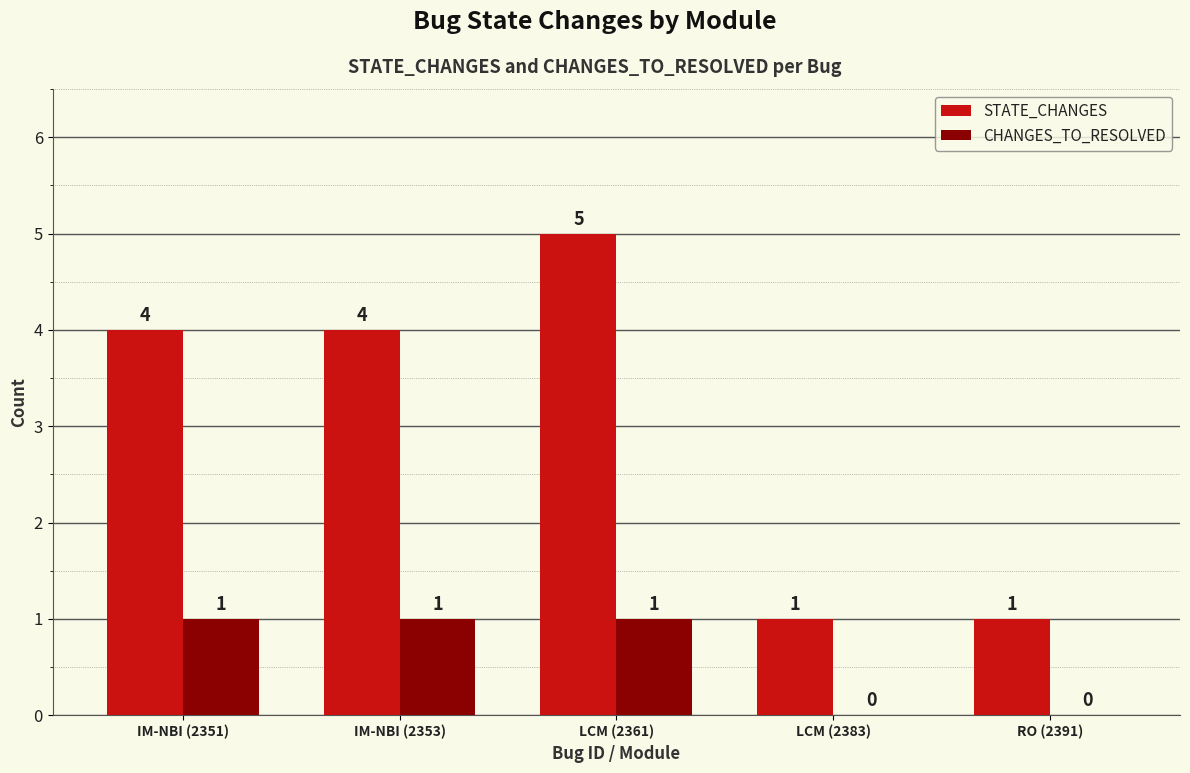

Reading left to right, transcribe all the data shown in this chart.

STATE_CHANGES: 4	4	5	1	1
CHANGES_TO_RESOLVED: 1	1	1	0	0